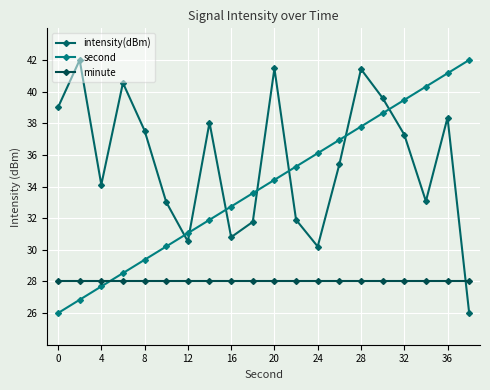

Reading left to right, list all the values displayed in this chart.

intensity(dBm): 39.0	42.0	34.1	40.5	37.5	33.0	30.5	38.0	30.8	31.8	41.5	31.9	30.2	35.4	41.4	39.6	37.3	33.1	38.4	26.0
second: 26.0	26.8	27.7	28.5	29.4	30.2	31.1	31.9	32.7	33.6	34.4	35.3	36.1	36.9	37.8	38.6	39.5	40.3	41.2	42.0
minute: 28.0	28.0	28.0	28.0	28.0	28.0	28.0	28.0	28.0	28.0	28.0	28.0	28.0	28.0	28.0	28.0	28.0	28.0	28.0	28.0